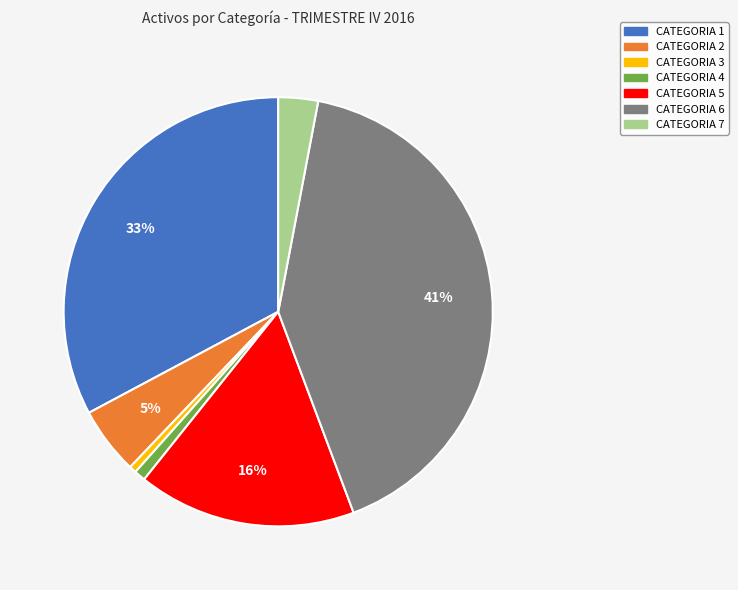

Which category has the biggest portion of the pie?

CATEGORIA 6